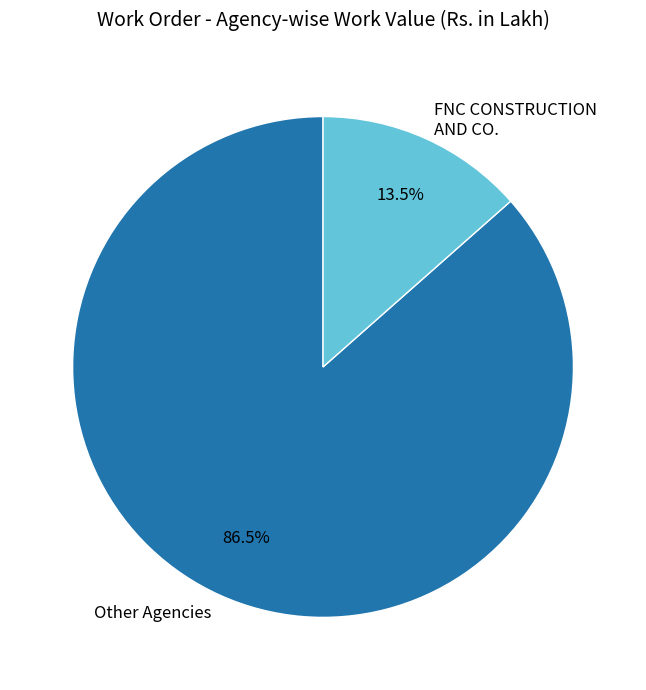

Is the sum of FNC CONSTRUCTION AND CO. and Other Agencies greater than half?

Yes